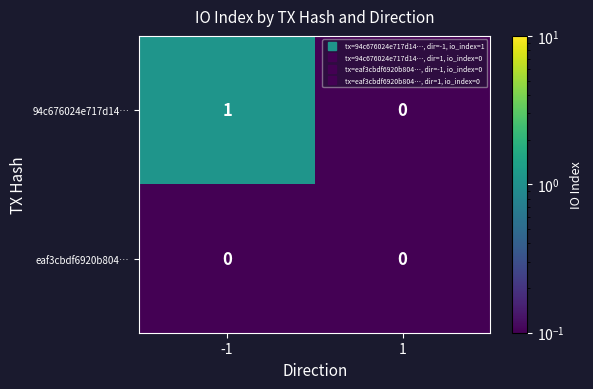

Is it true that eaf3cbdf6920b804… equals 0 at 1?

True